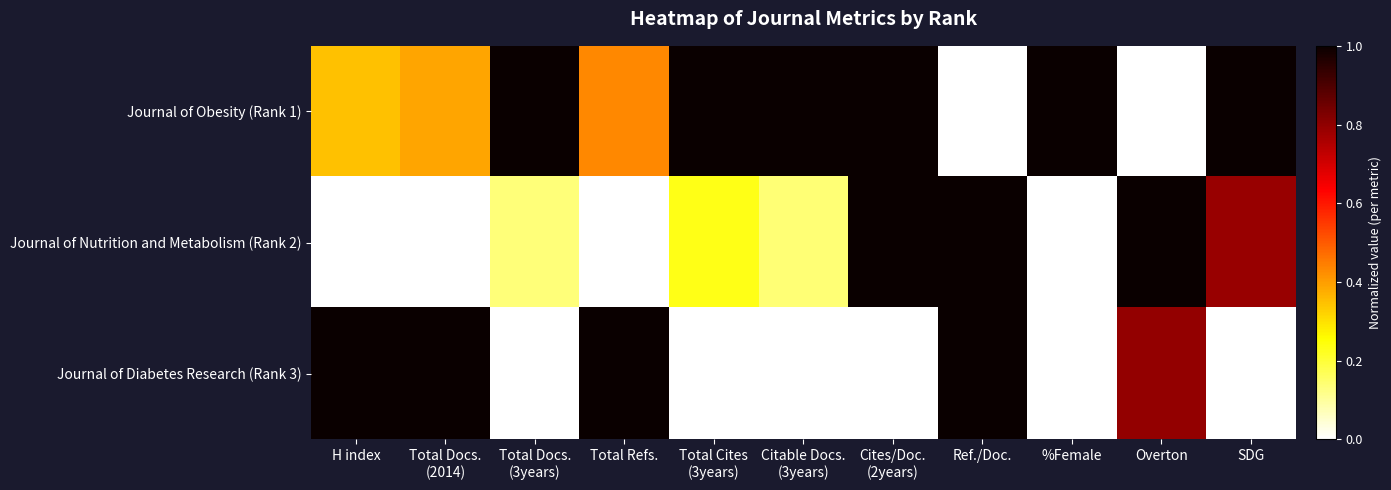

How many data points does each series have?

11